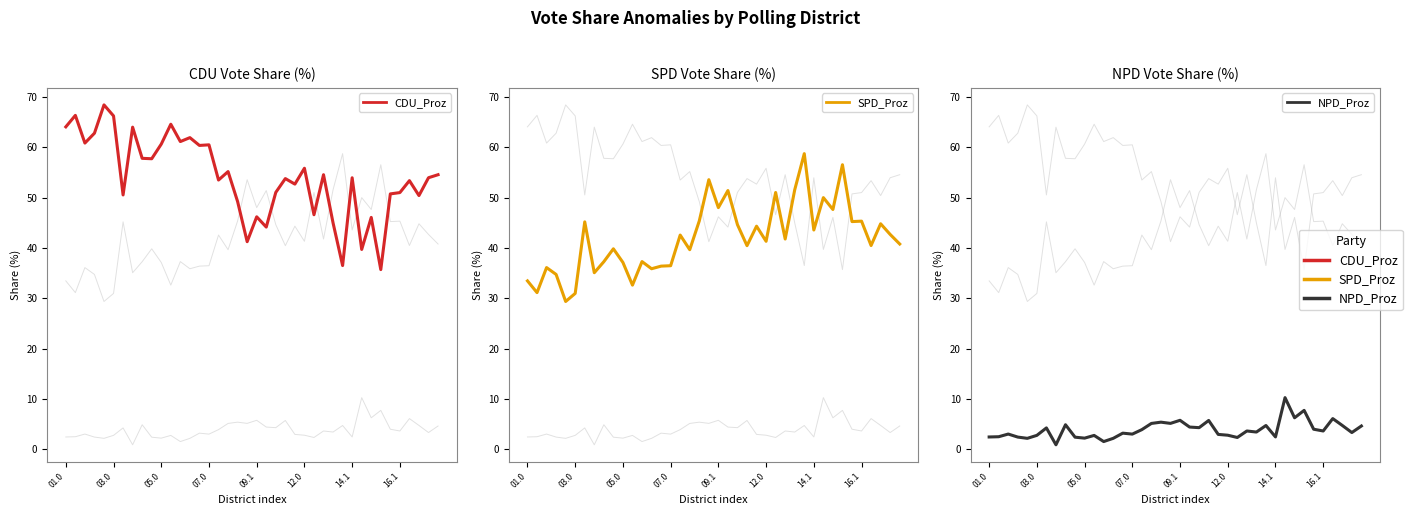

Is it true that NPD_Proz equals 8.0 at 17?

False